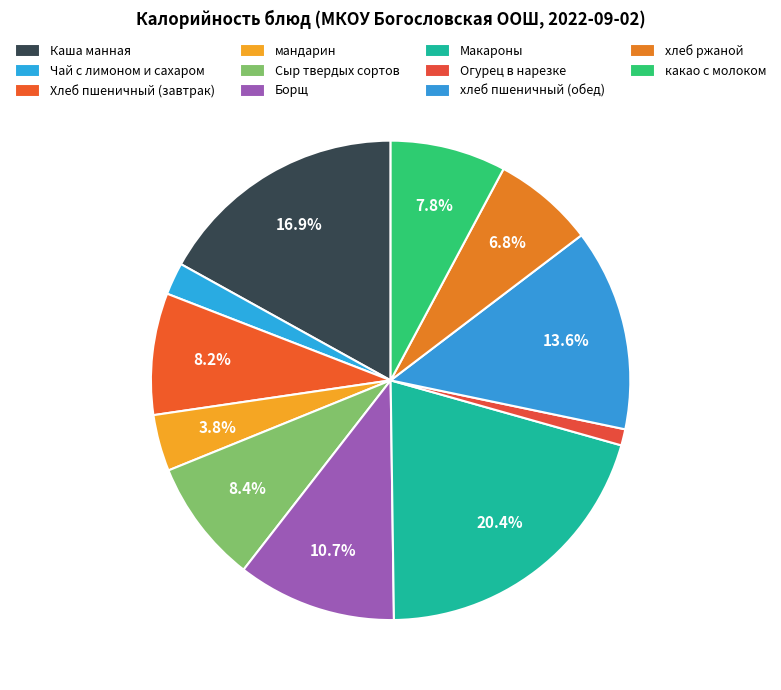

Is it true that Сыр твердых сортов is 8% of the pie?

True